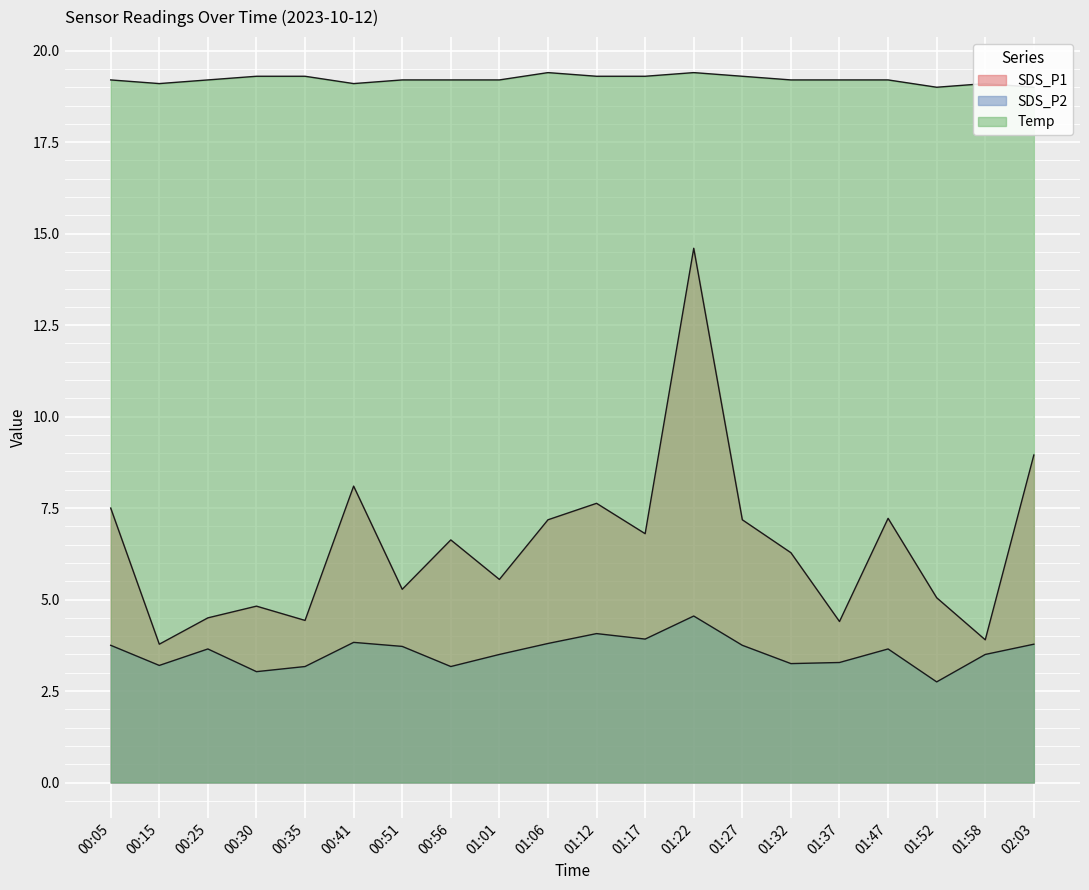

True or false: SDS_P1 and SDS_P2 intersect in this chart.

False